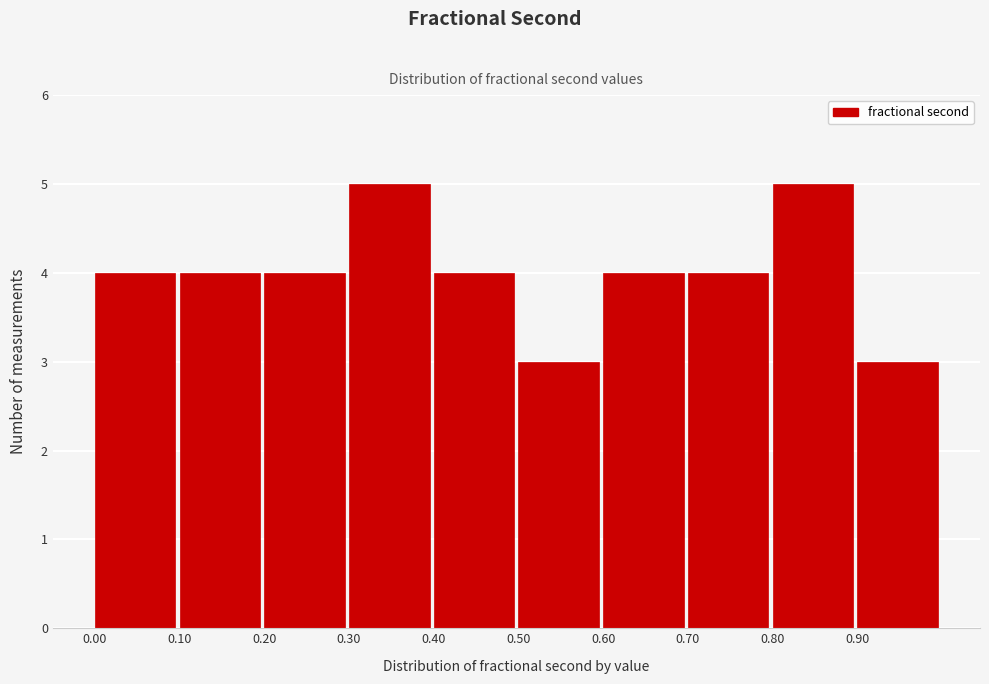

Reading left to right, list every bar in this chart as the range it spans on the x-axis followed by its height. The values are not printed on the chart, so give them approximately, as read against the axis.

0.0 to 0.1: 4
0.1 to 0.2: 4
0.2 to 0.3: 4
0.3 to 0.4: 5
0.4 to 0.5: 4
0.5 to 0.6: 3
0.6 to 0.7: 4
0.7 to 0.8: 4
0.8 to 0.9: 5
0.9 to 1.0: 3